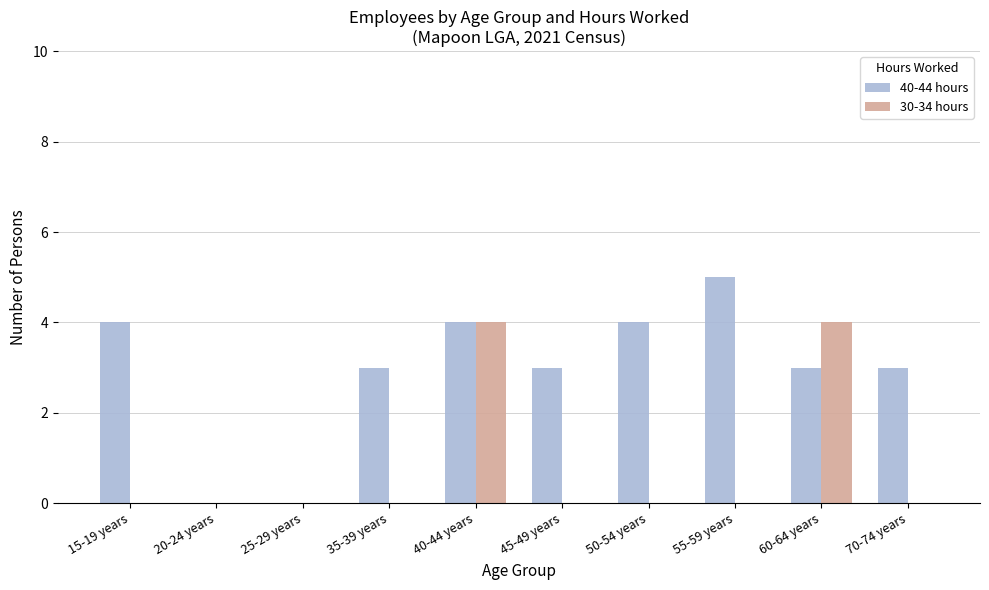

Reading left to right, extract all data points from this chart.

40-44 hours: 15-19 years=4	20-24 years=0	25-29 years=0	35-39 years=3	40-44 years=4	45-49 years=3	50-54 years=4	55-59 years=5	60-64 years=3	70-74 years=3
30-34 hours: 15-19 years=0	20-24 years=0	25-29 years=0	35-39 years=0	40-44 years=4	45-49 years=0	50-54 years=0	55-59 years=0	60-64 years=4	70-74 years=0